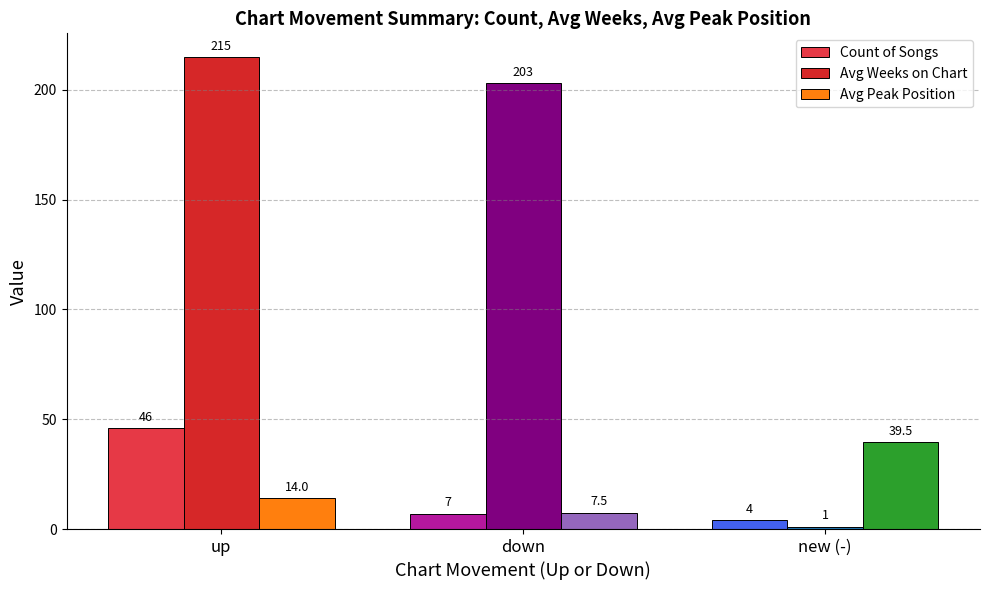

The value of Avg Weeks on Chart at new (-) is 1.0. True or false?

True